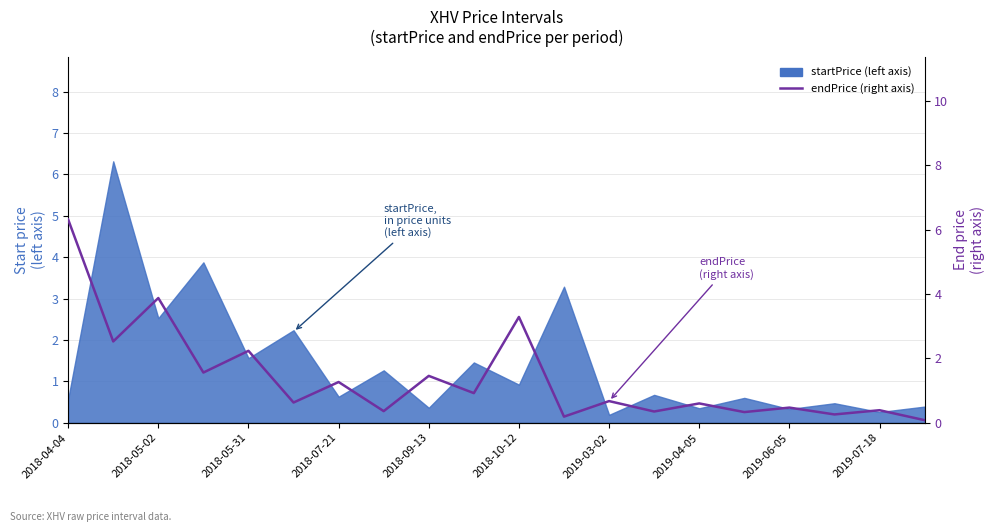

Which has a higher value, 11 or 12?

12